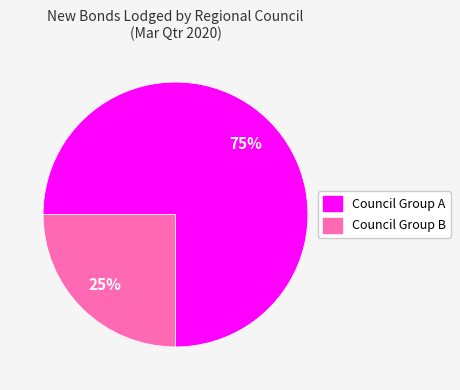

To the nearest percent, what is the average slice percentage?

50%